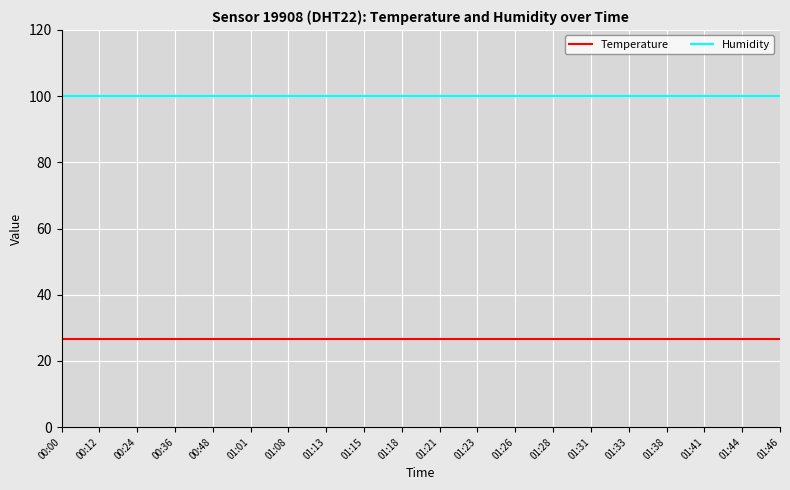

What is the sum of the Humidity values at 01:08 and 01:21?

199.8